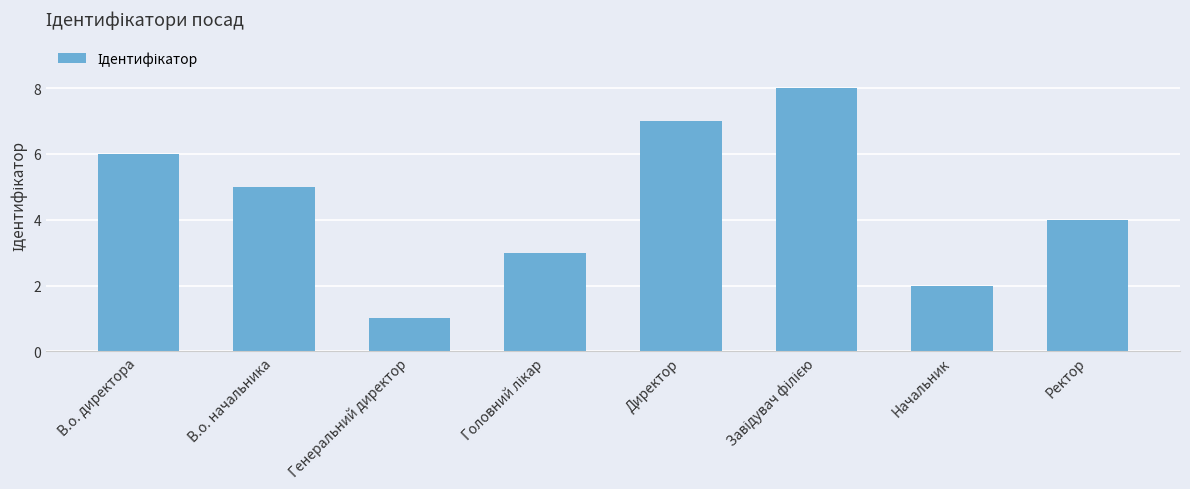

Read the value at В.о. директора.

6